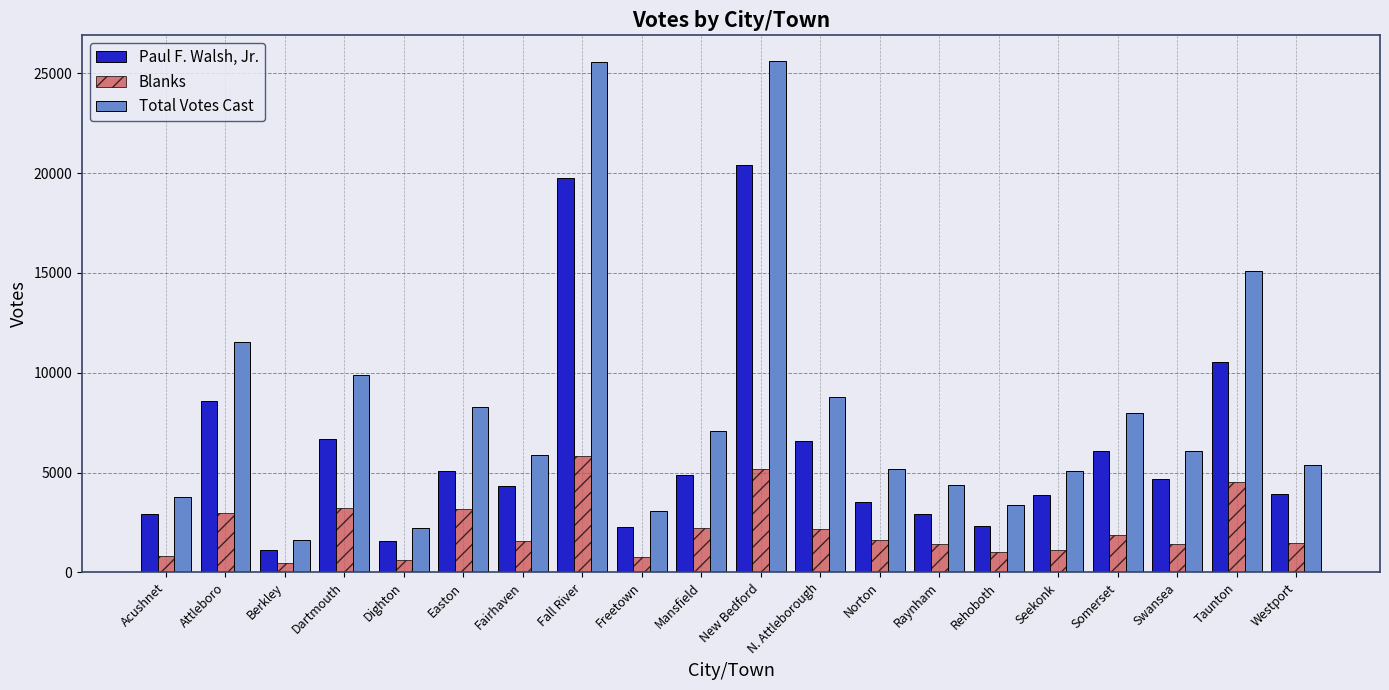

Are the bars horizontal?

No